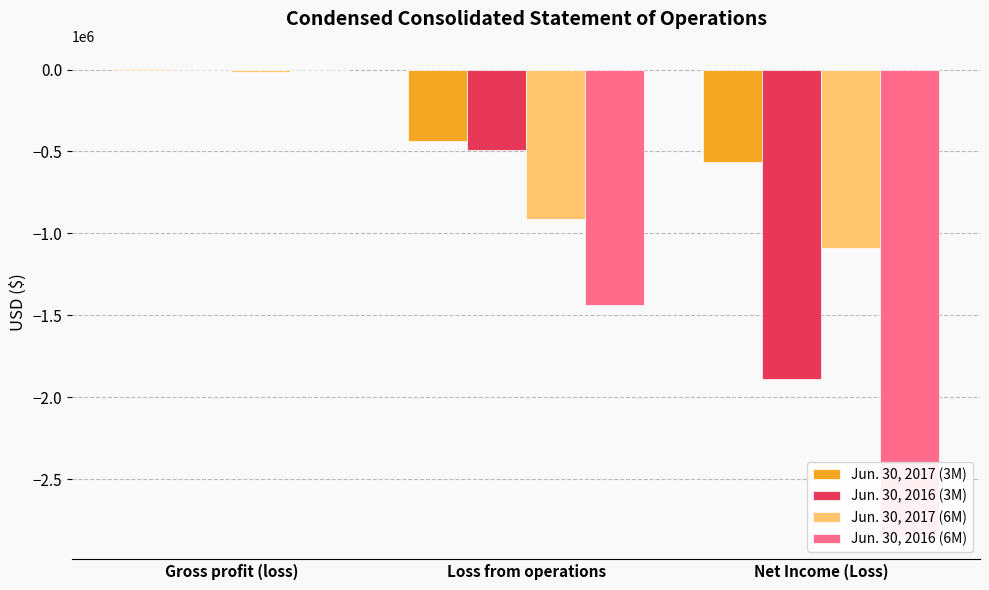

Count the number of data series in this chart.

4